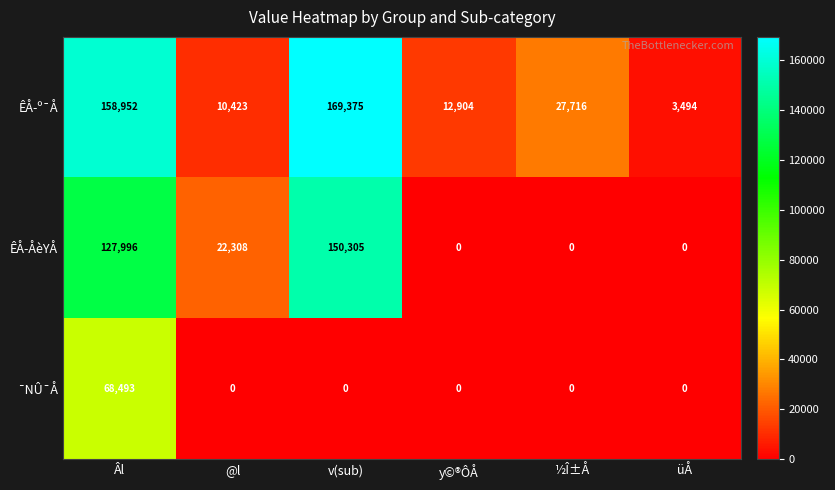

How many data points does each series have?

6